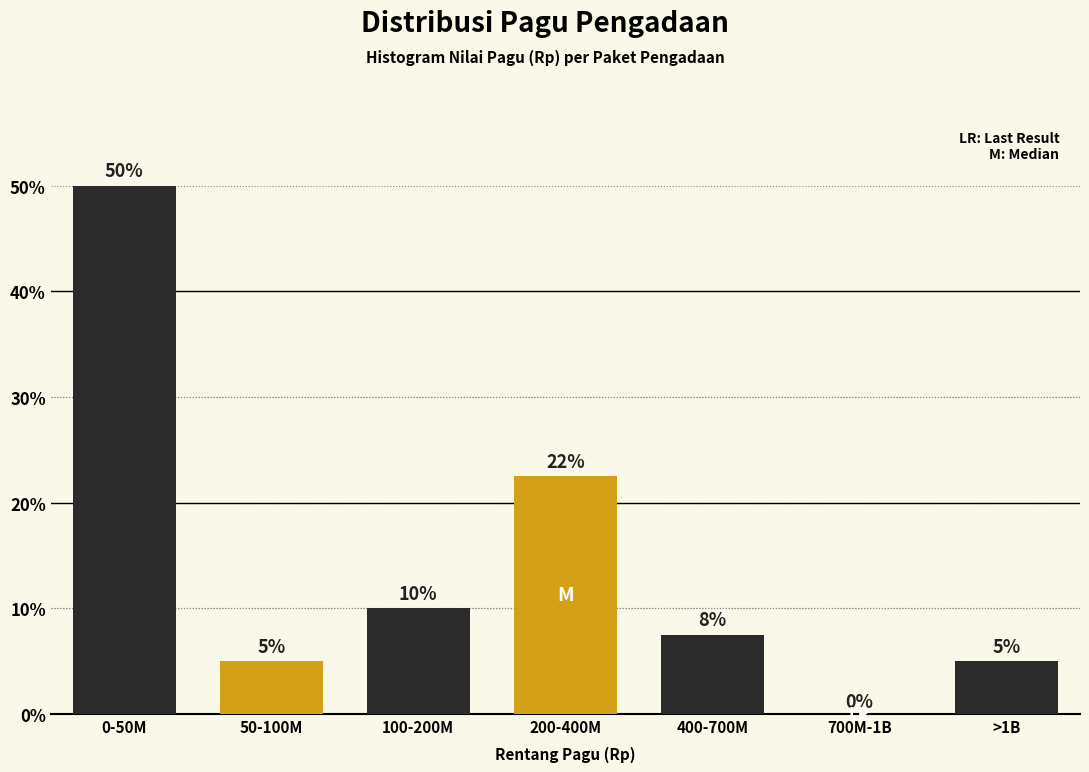

The chart shows a value of 22.5 at 200-400M. True or false?

True